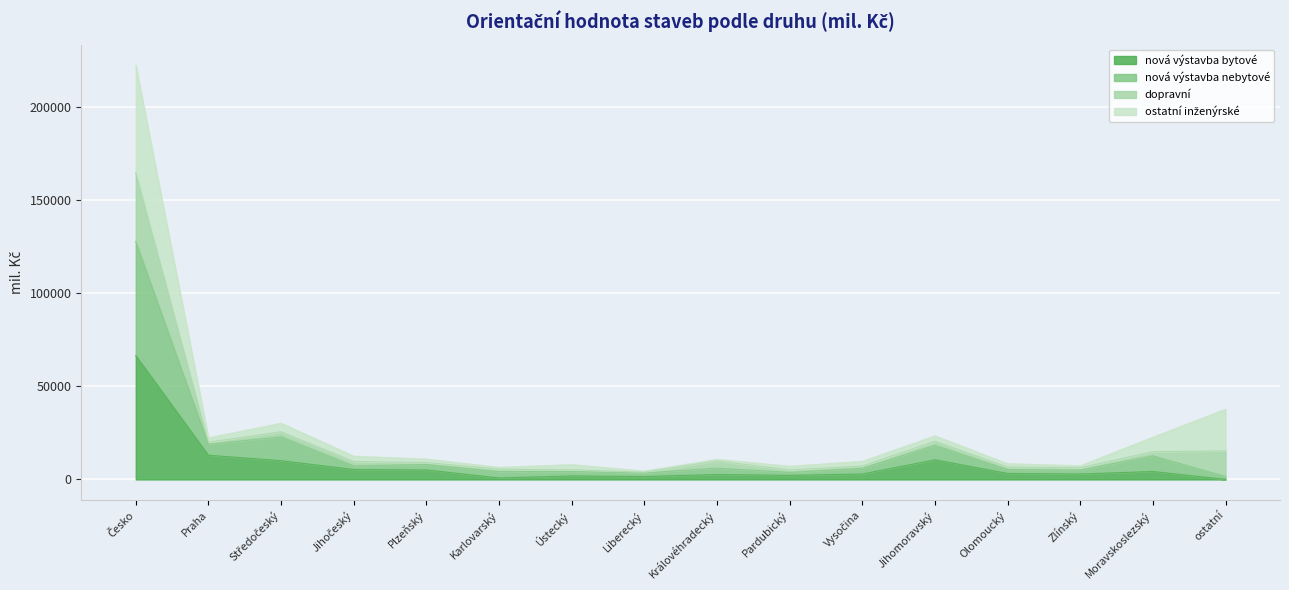

How many lines are shown in the chart?

4